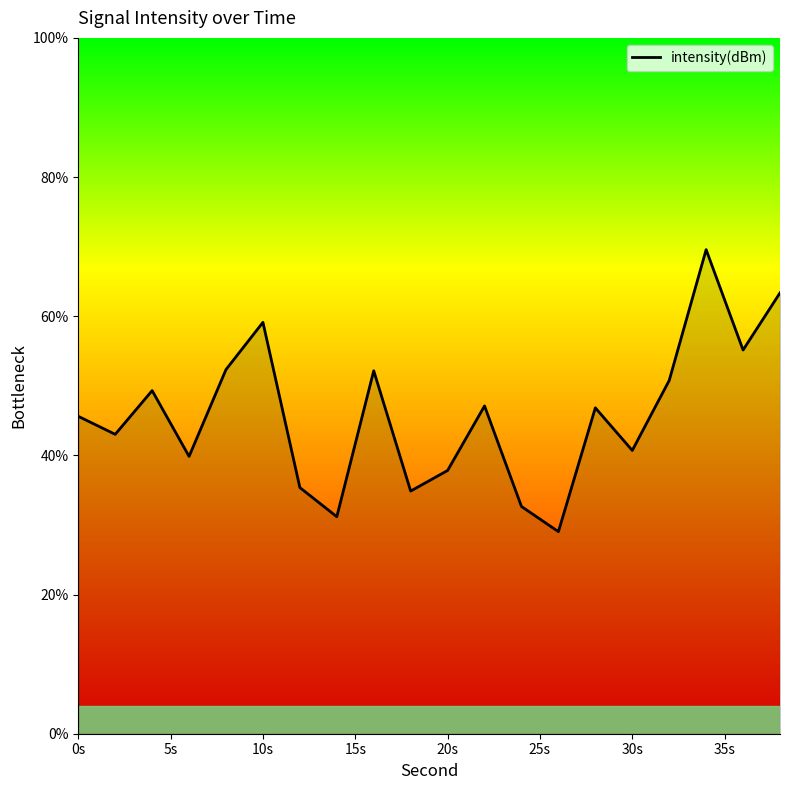

What is the difference between the second highest and second lowest values?

32.2